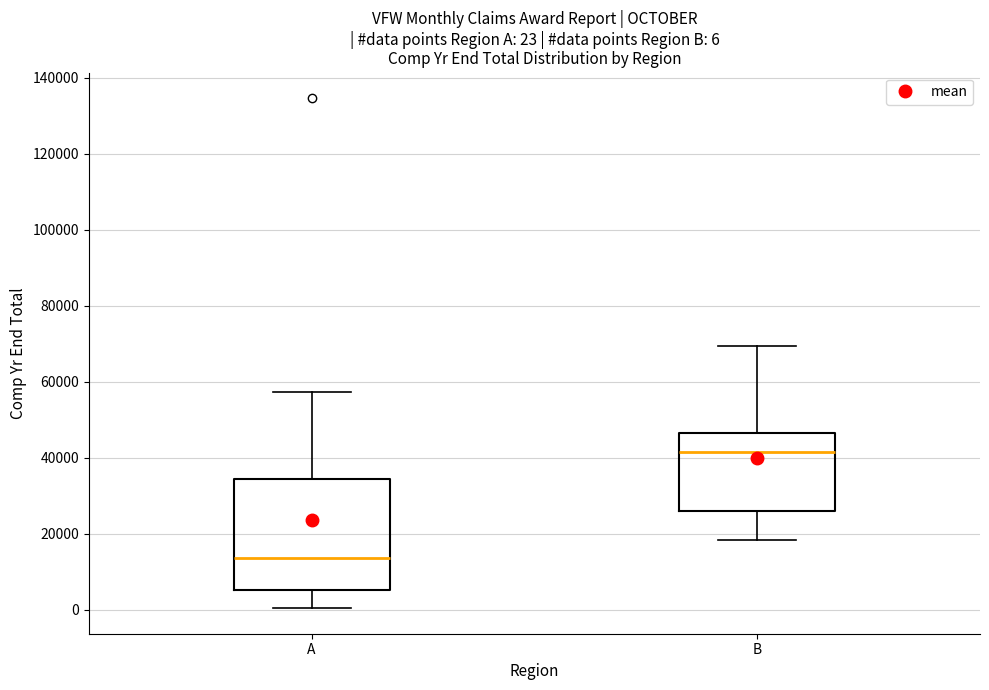

Which box has the lowest median line?

A